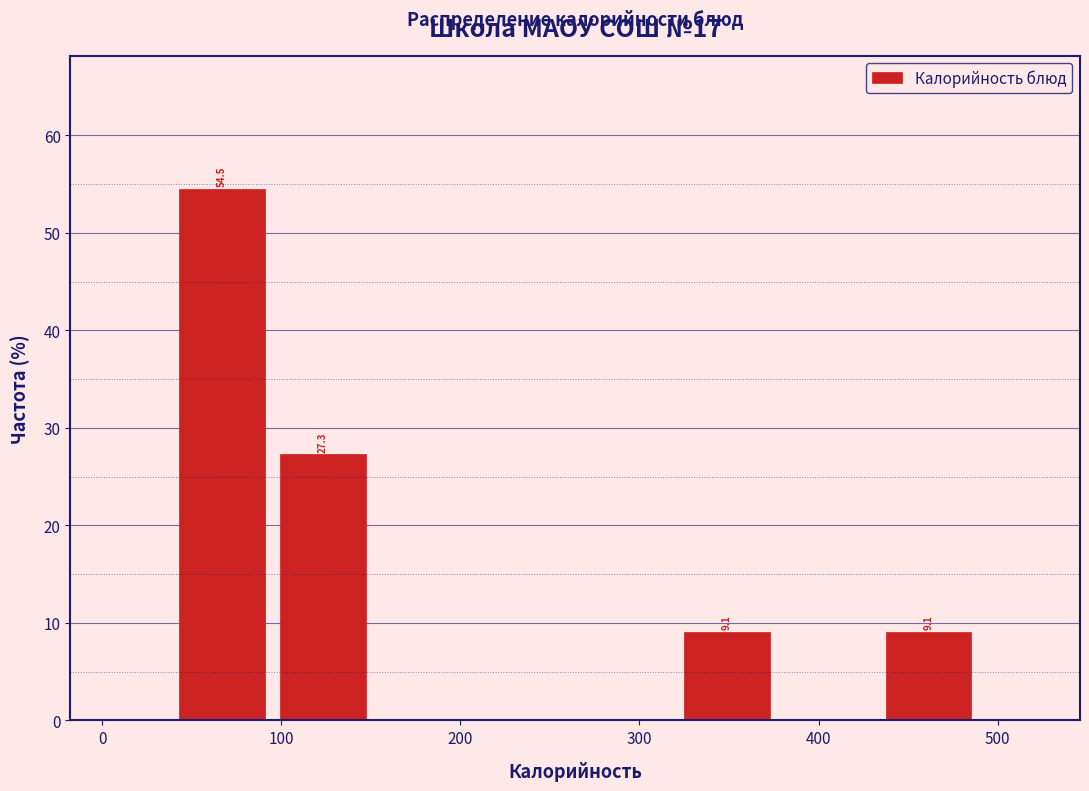

Over which range of the x-axis is the bar tallest?

40 to 100